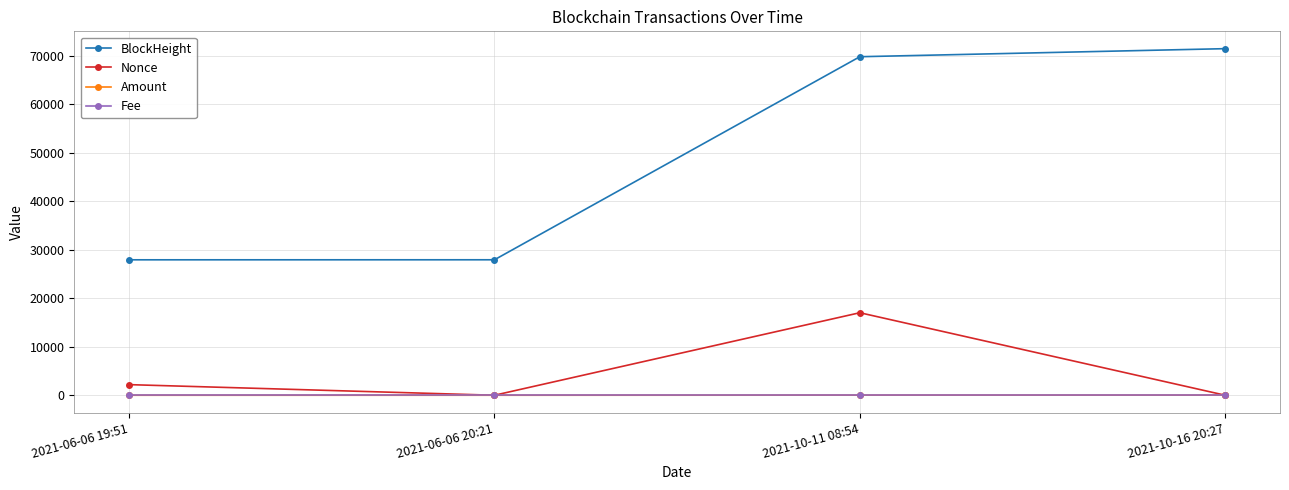

Is it true that BlockHeight equals 47366.2 at 2021-10-16 20:27?

False